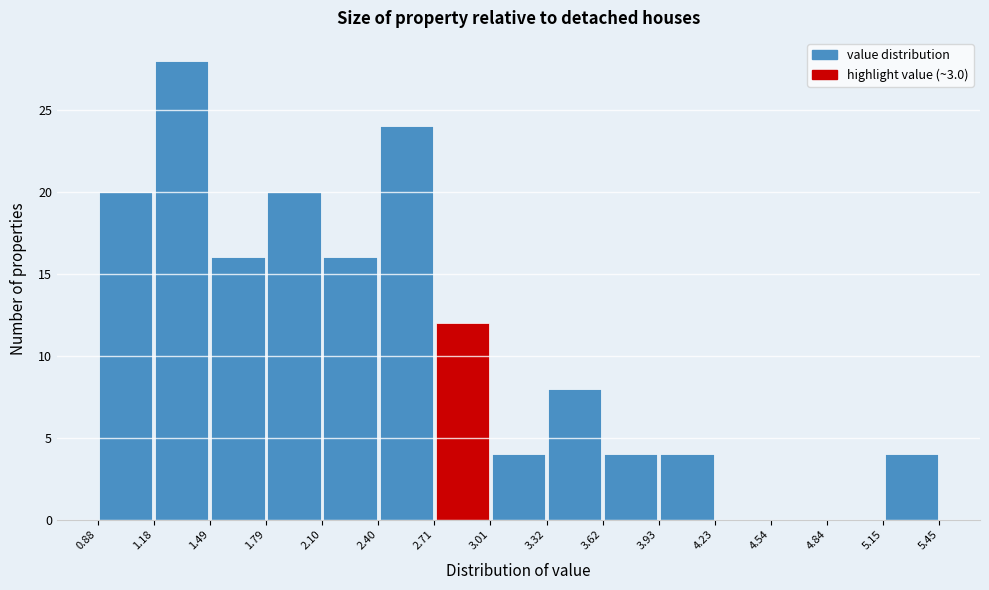

Reading left to right, transcribe this chart: for each bar, give the range it covers on the x-axis and its height. The values are not printed on the chart, so give them approximately, as read against the axis.

0.88 to 1.18: 20
1.18 to 1.49: 28
1.49 to 1.79: 16
1.79 to 2.10: 20
2.10 to 2.40: 16
2.40 to 2.71: 24
2.71 to 3.01: 12
3.01 to 3.32: 4
3.32 to 3.62: 8
3.62 to 3.93: 4
3.93 to 4.23: 4
4.23 to 4.54: 0
4.54 to 4.84: 0
4.84 to 5.15: 0
5.15 to 5.45: 4